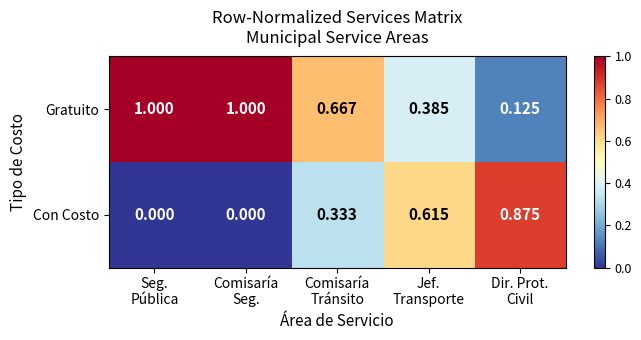

Rank the series by their average value, from highest to lowest.

Gratuito, Con Costo